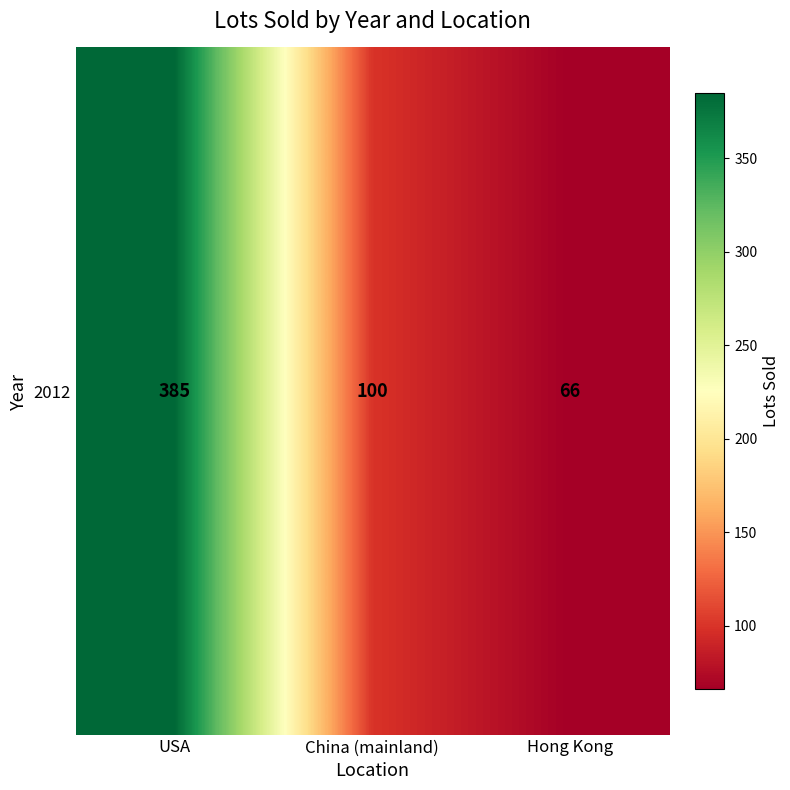

True or false: the data shows 88 at Hong Kong.

False